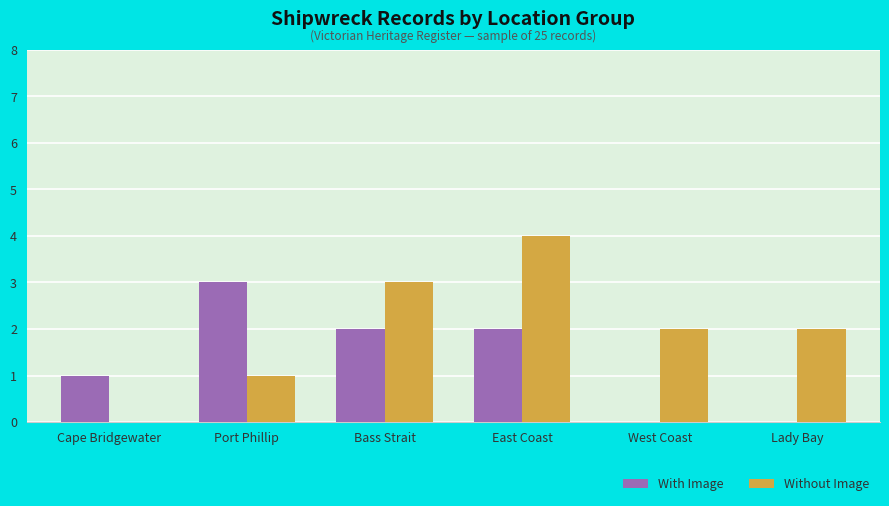

Reading left to right, transcribe all the data shown in this chart.

With Image: Cape Bridgewater=1	Port Phillip=3	Bass Strait=2	East Coast=2	West Coast=0	Lady Bay=0
Without Image: Cape Bridgewater=0	Port Phillip=1	Bass Strait=3	East Coast=4	West Coast=2	Lady Bay=2